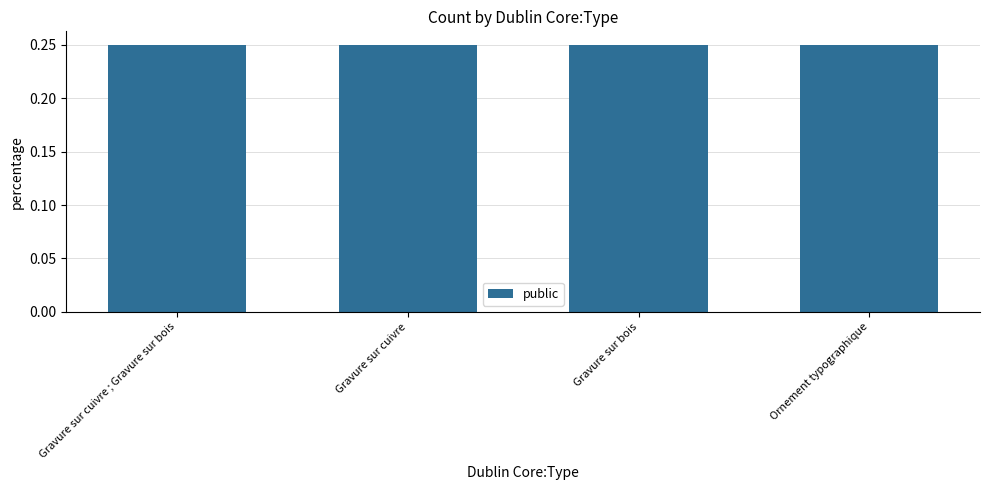

Are the bars grouped side by side (vs. stacked)?

Yes